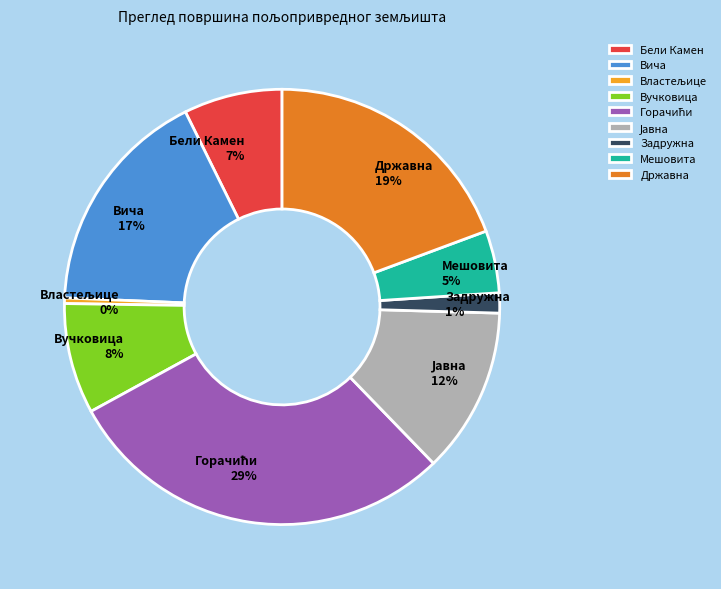

To the nearest percent, what is the average slice percentage?

11%